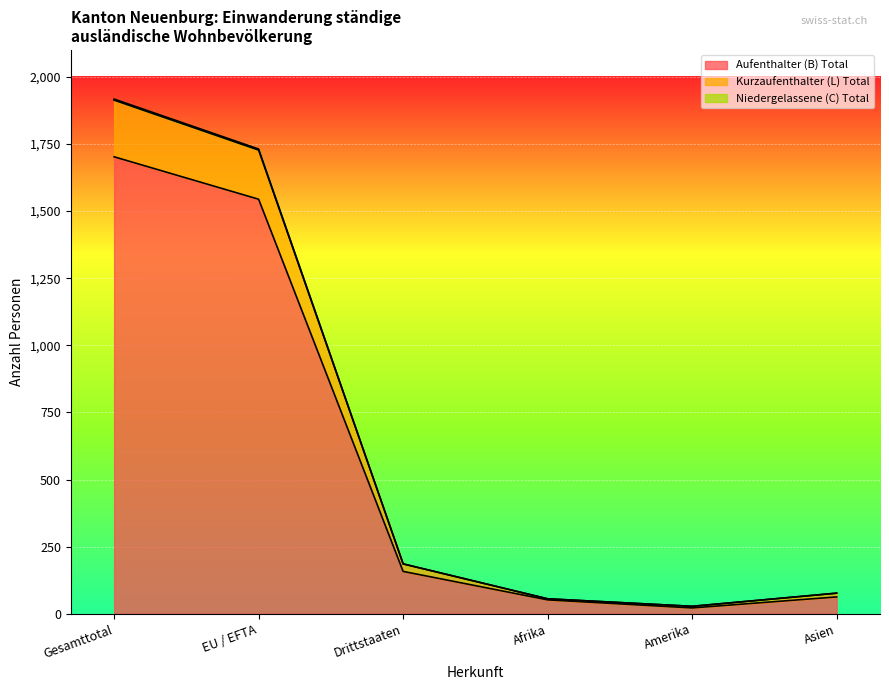

Where does the Kurzaufenthalter (L) Total series first go above 14?

Gesamttotal